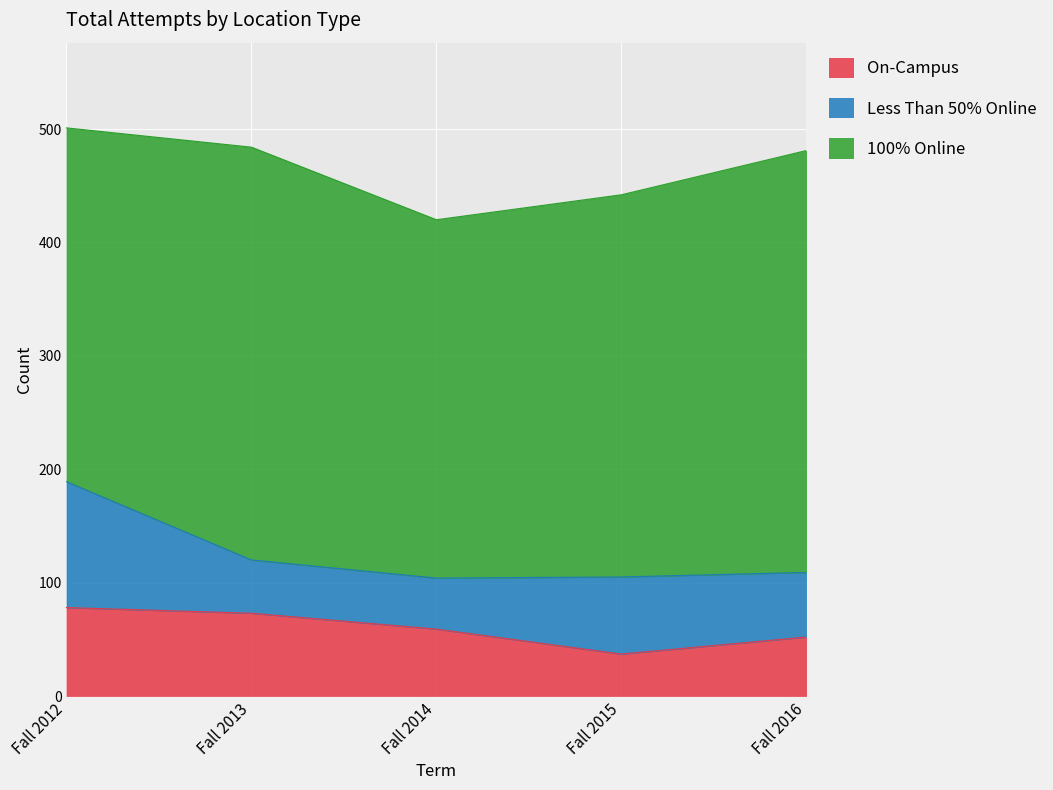

Reading left to right, list all the values displayed in this chart.

On-Campus: 78	73	59	37	52
Less Than 50% Online: 111	47	45	68	57
100% Online: 312	364	316	337	372